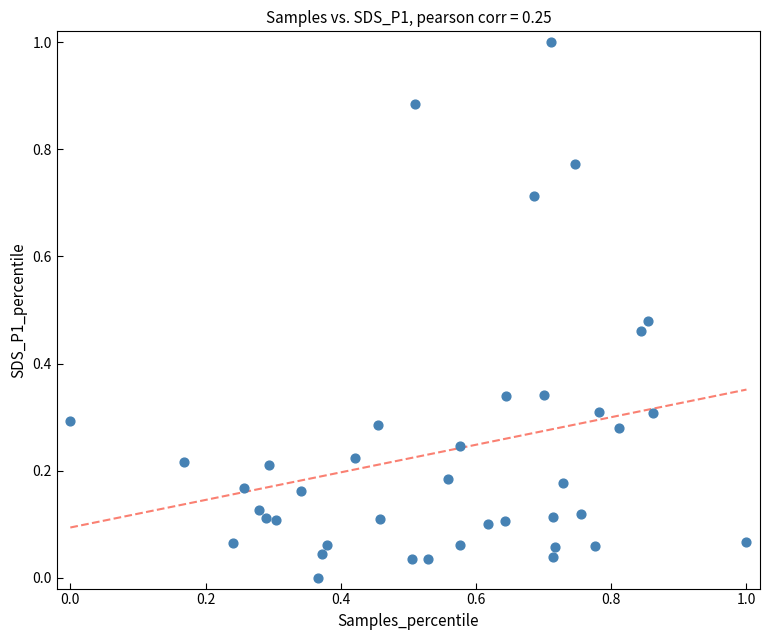

What is the range of X values (max minus min)?

1.0